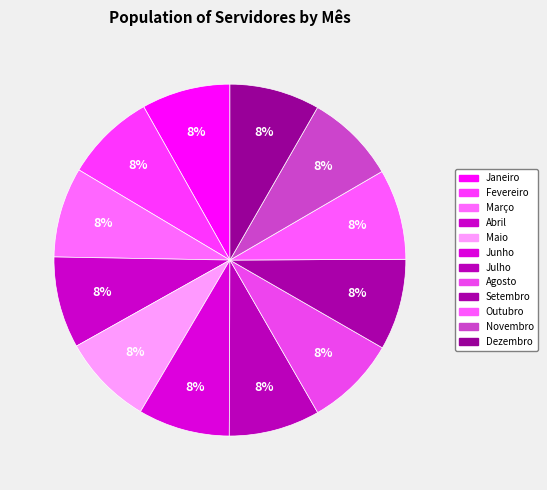

What portion of the pie excludes Fevereiro?

91.7%